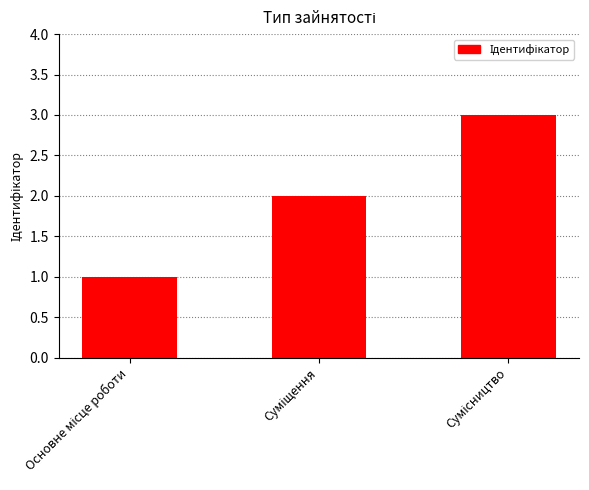

What is the difference between the maximum and minimum values?

2